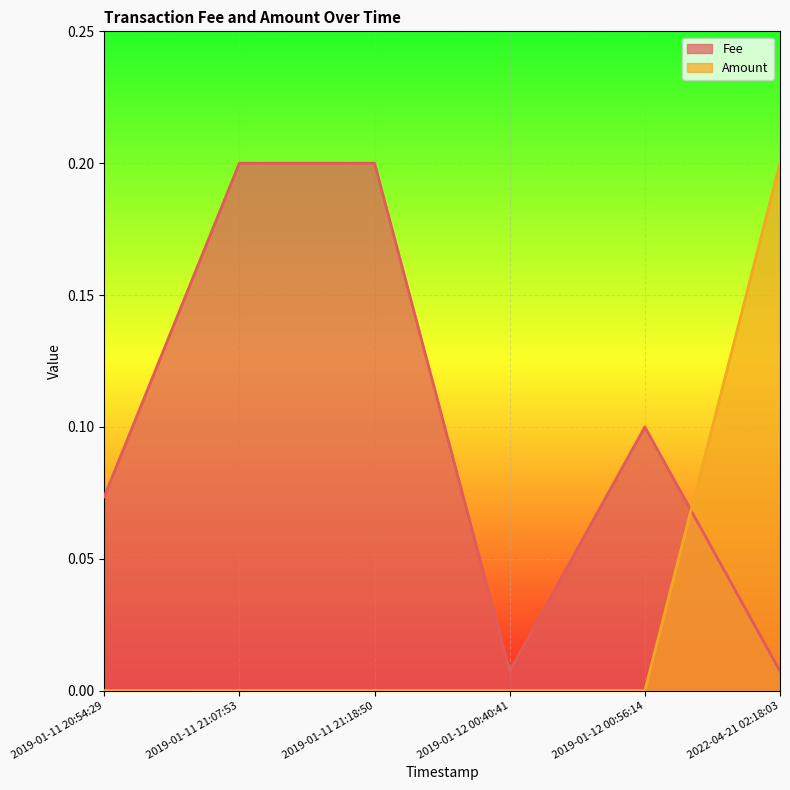

Which series has the widest spread of values?

Amount